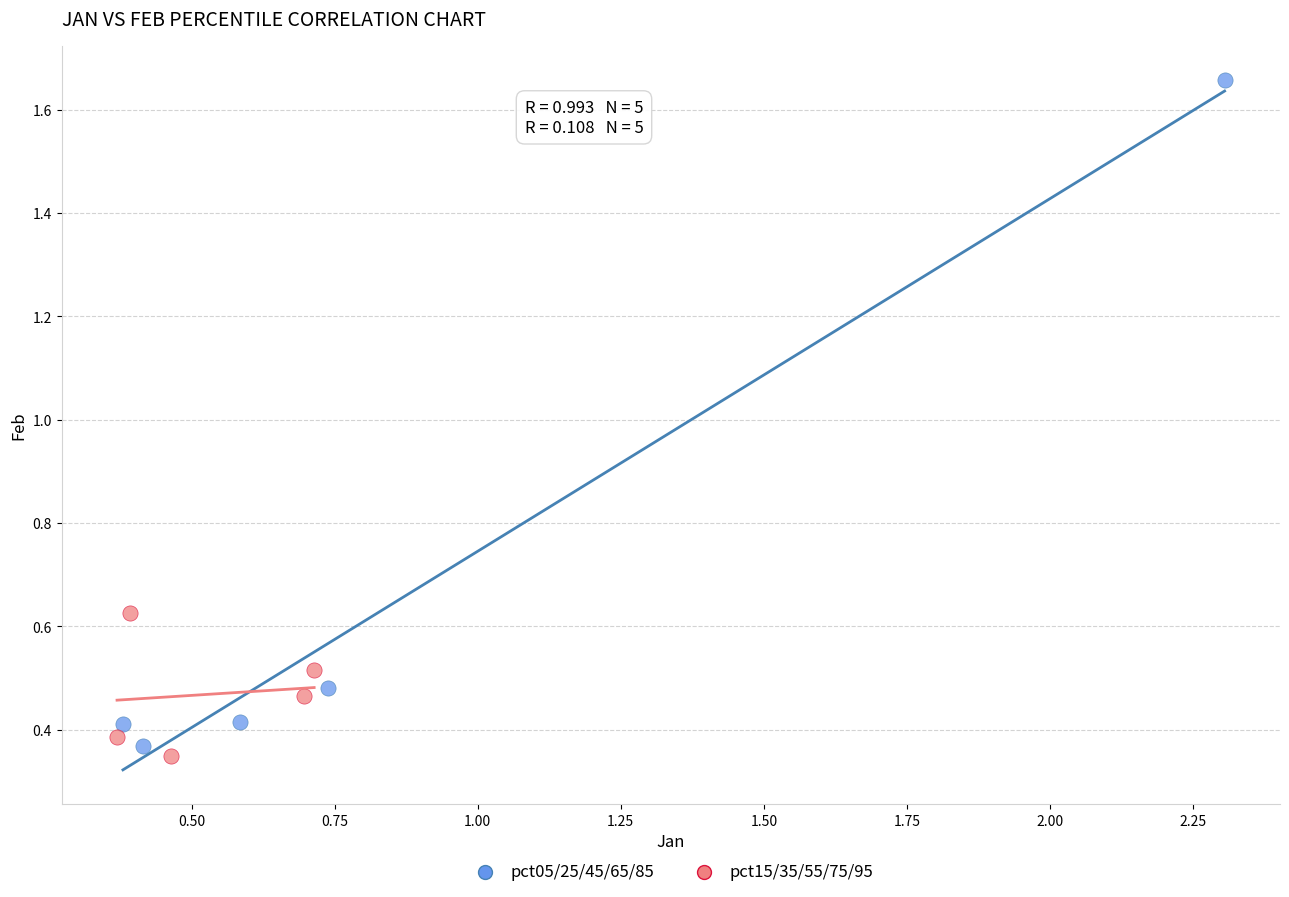

Which series has the largest Y range (max minus min)?

pct05/25/45/65/85